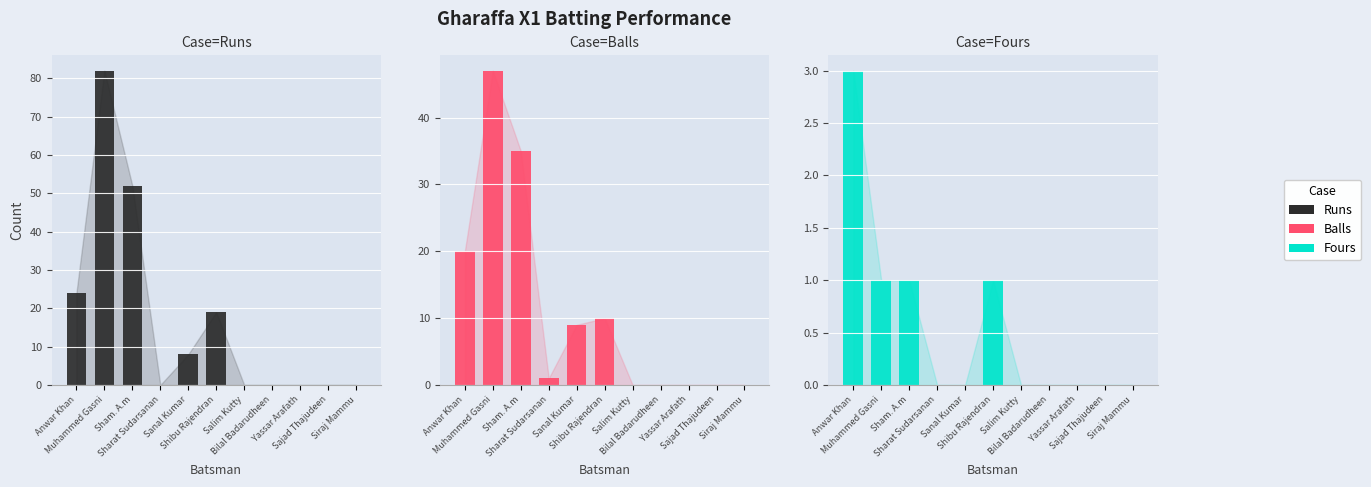

List the series in order of their peak value, highest first.

Runs, Balls, Fours